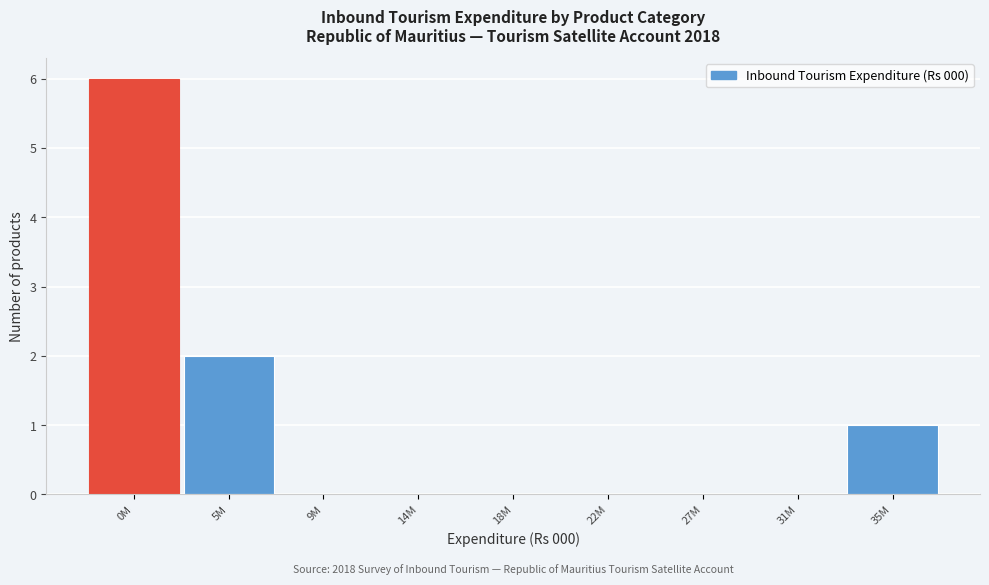

Reading right to left, extract all data points from this chart.

35M=1	31M=0	27M=0	22M=0	18M=0	14M=0	9M=0	5M=2	0M=6